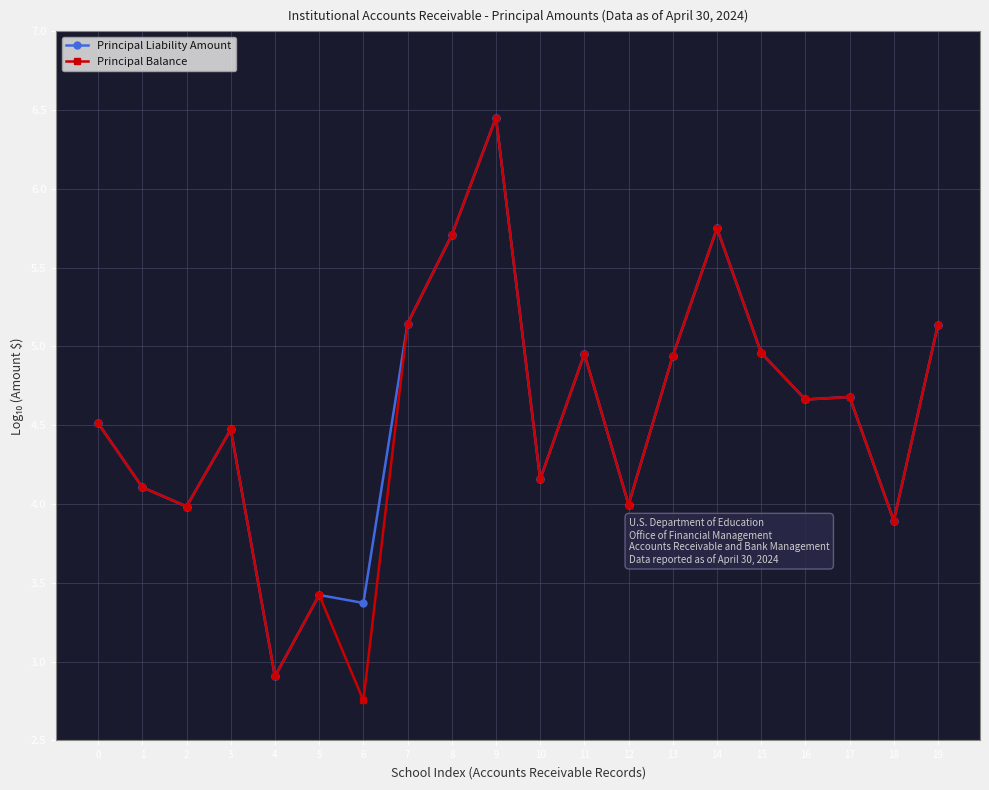

Which series has the largest range (max minus min)?

Principal Balance